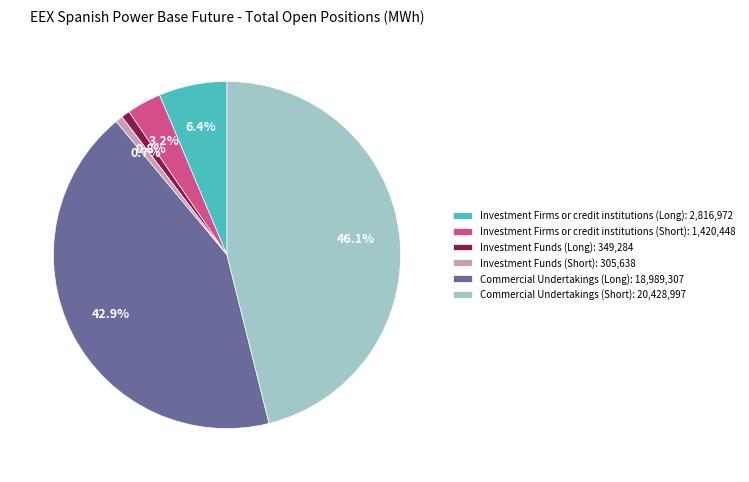

Does Investment Firms or credit institutions (Long) represent more than half of the total?

No